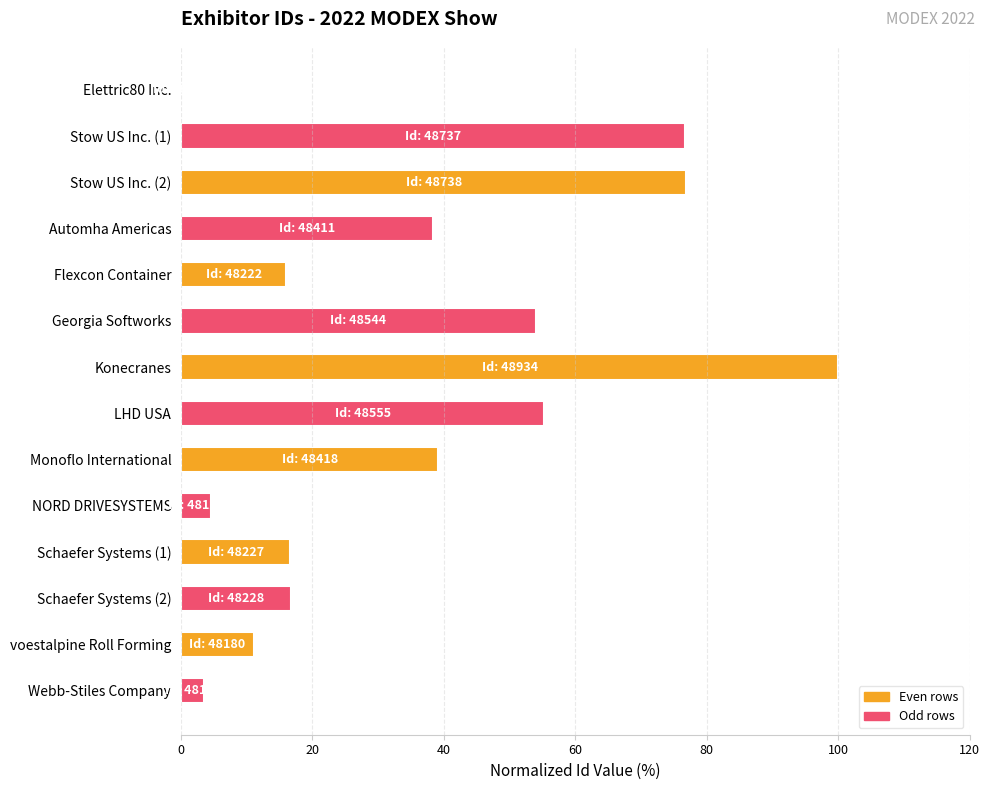

What is the sum of all values?

509.0